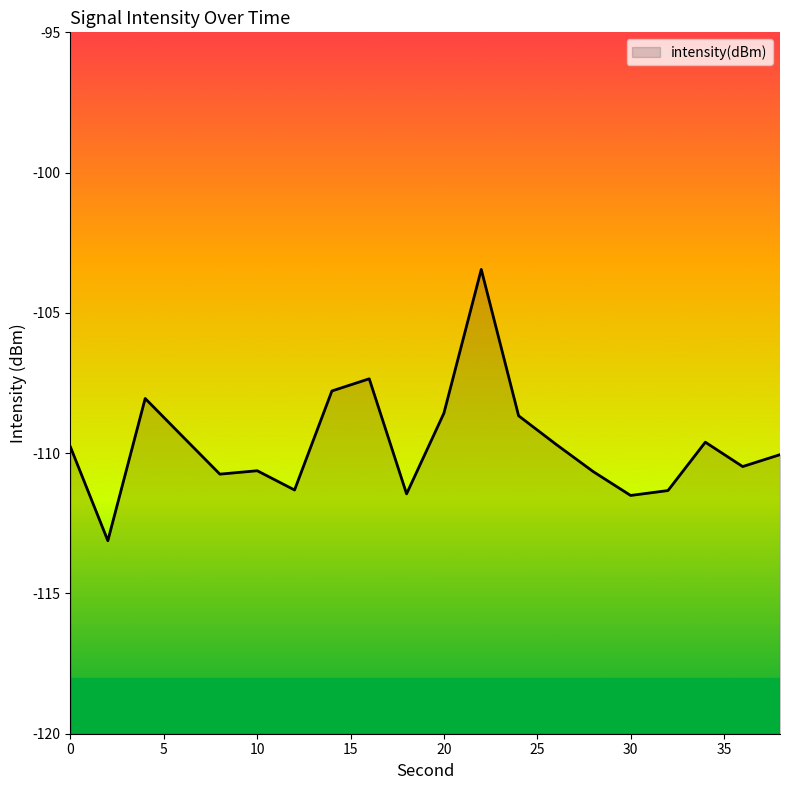

Where is the data nearest to the value -108?

4